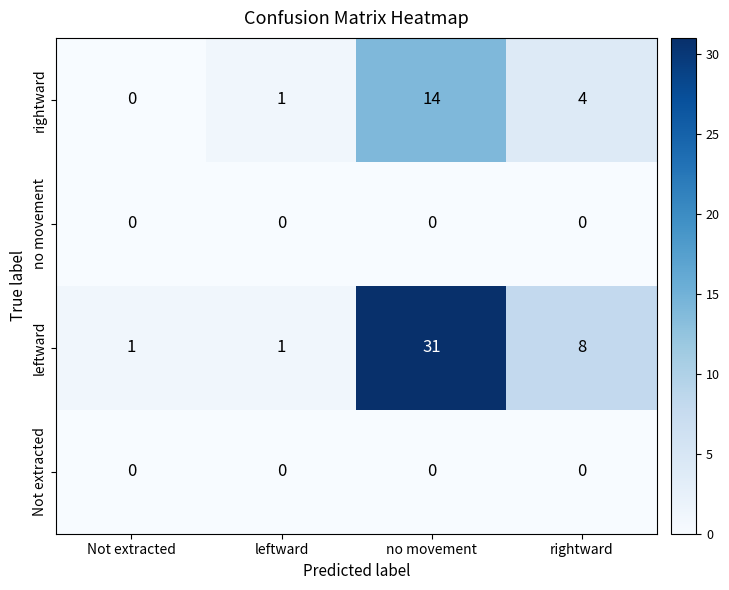

What is the total value across all series at no movement?

45